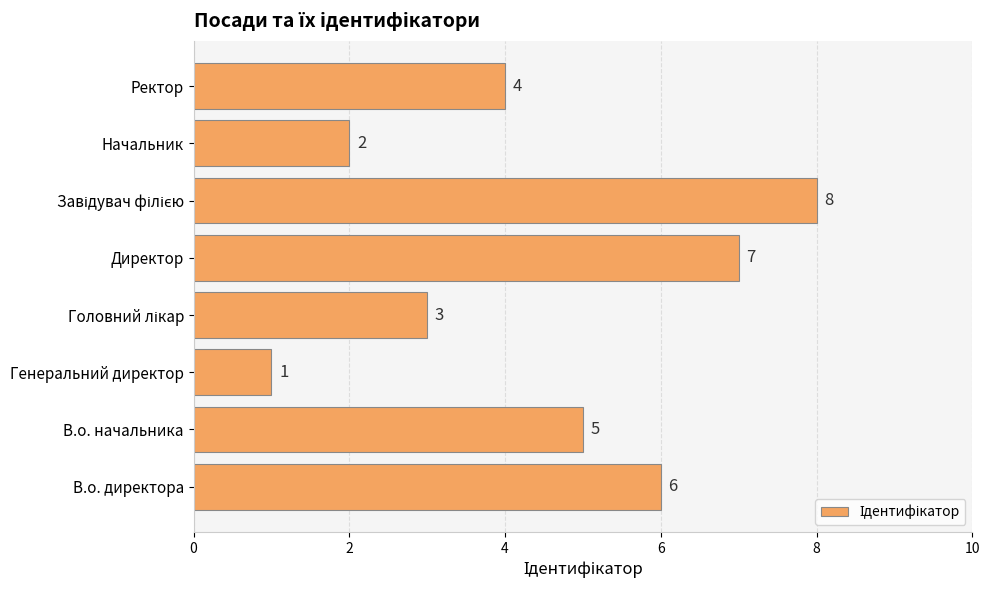

At which label is the value closest to 4?

Ректор